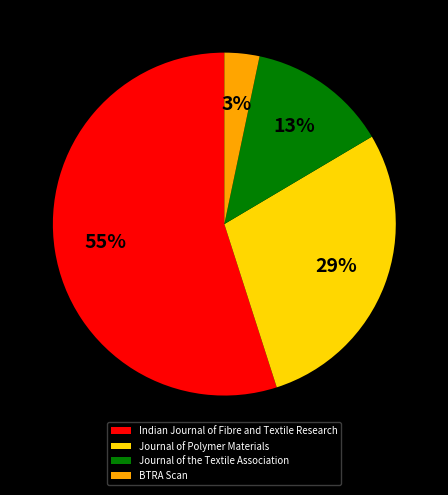

Between Indian Journal of Fibre and Textile Research and Journal of the Textile Association, which is larger?

Indian Journal of Fibre and Textile Research